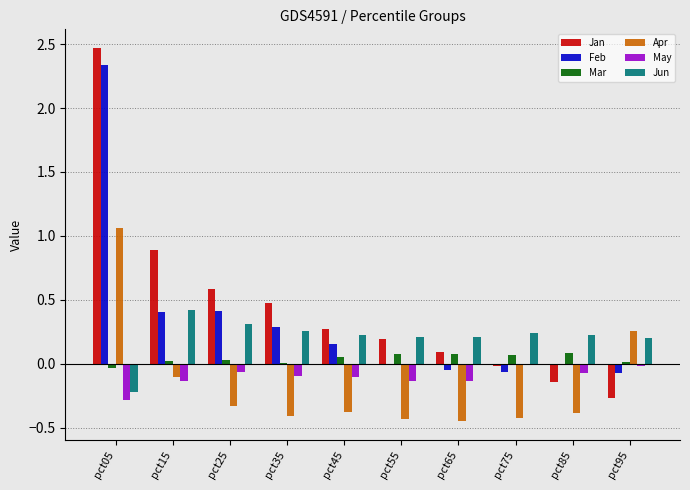

At which category is the sum across all series the highest?

pct05